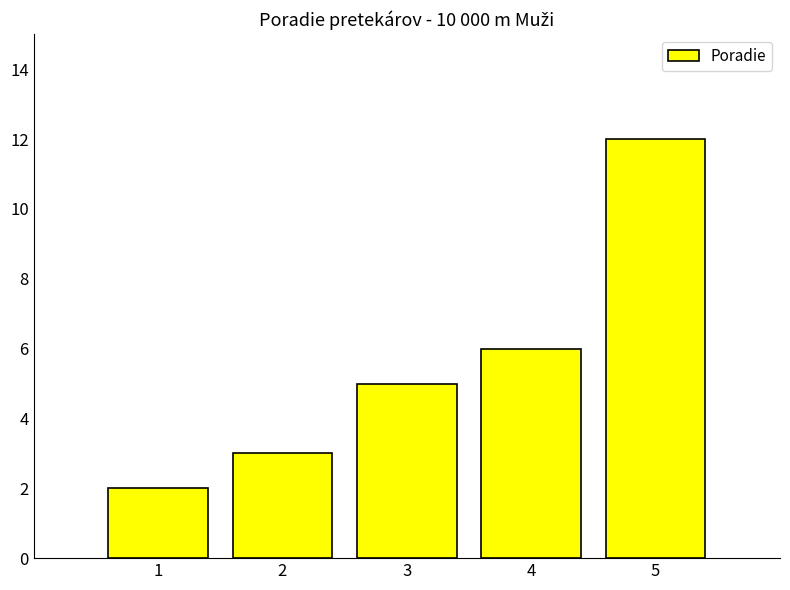

List the labels in order of value, largest first.

5, 4, 3, 2, 1